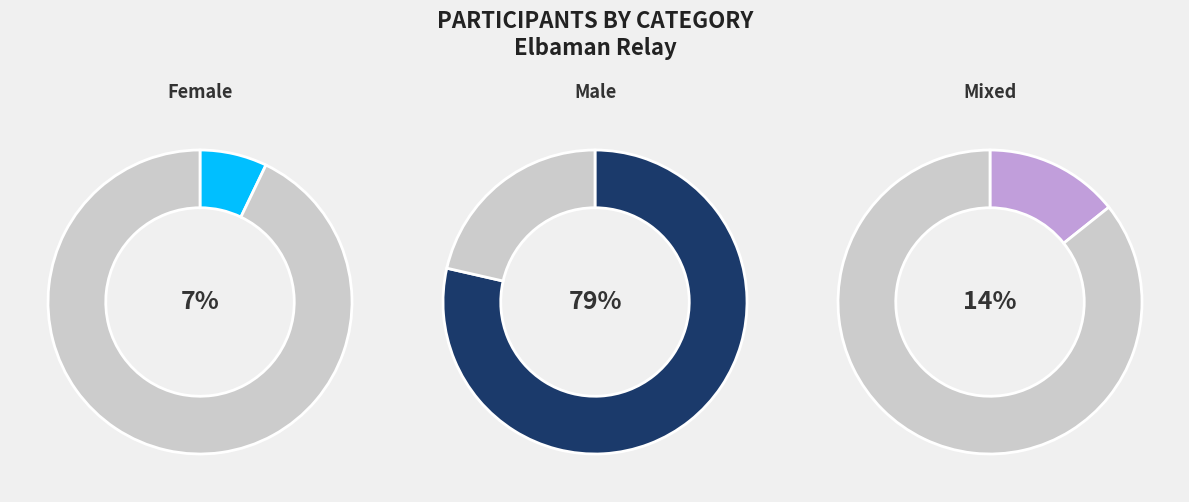

Which category accounts for the majority?

Male